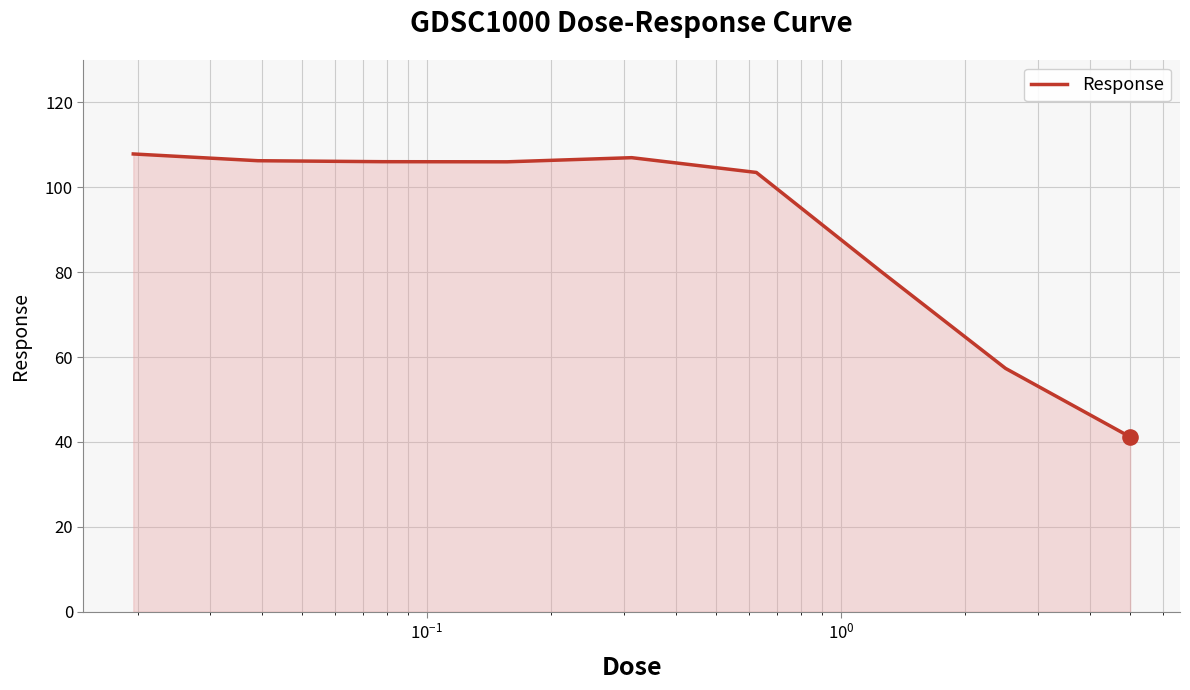

What is the smallest value displayed?

41.2